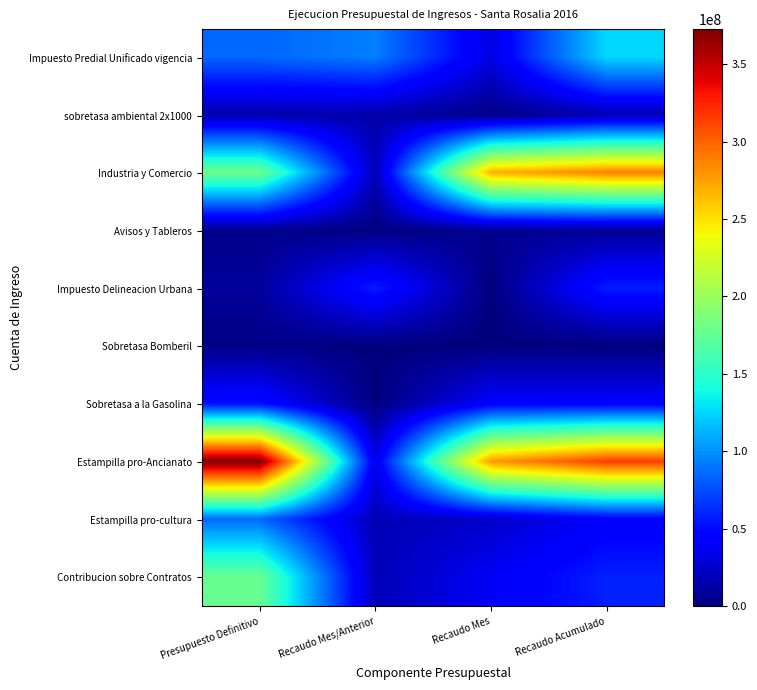

Between Recaudo Mes/Anterior and Recaudo Acumulado, which series saw the biggest shift?

Estampilla pro-Ancianato